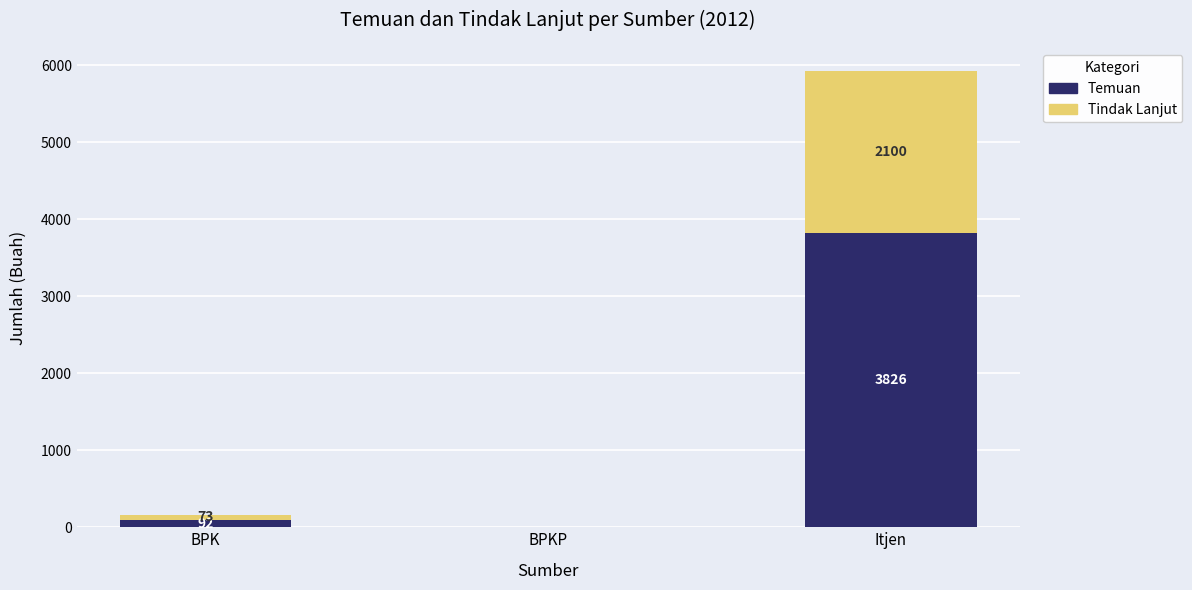

The Temuan series shows 0 at BPKP. True or false?

True